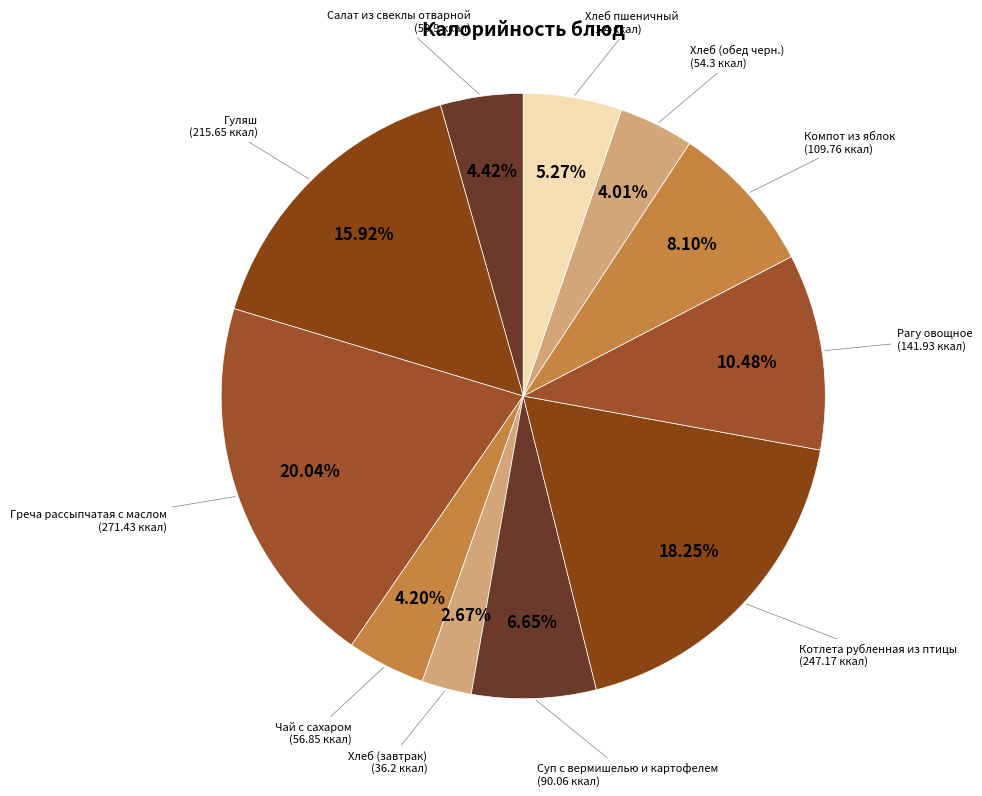

To the nearest percent, what is the average slice percentage?

9%